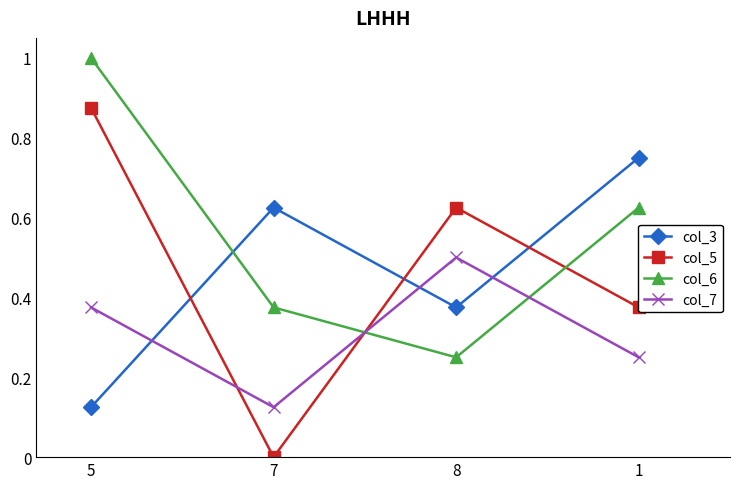

What is the sum of all col_5 values?

1.9